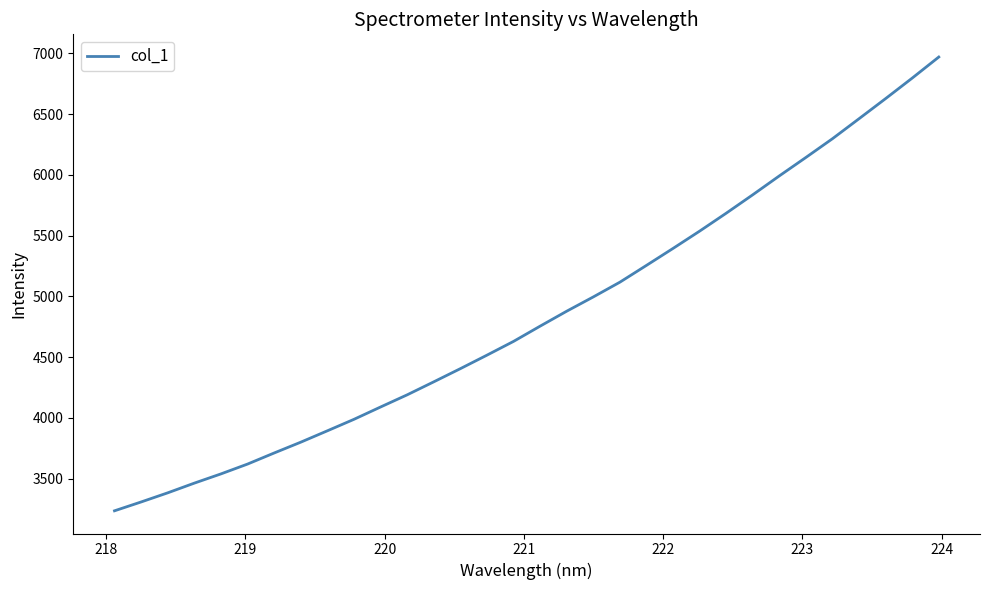

What is the greatest value displayed?

6968.8